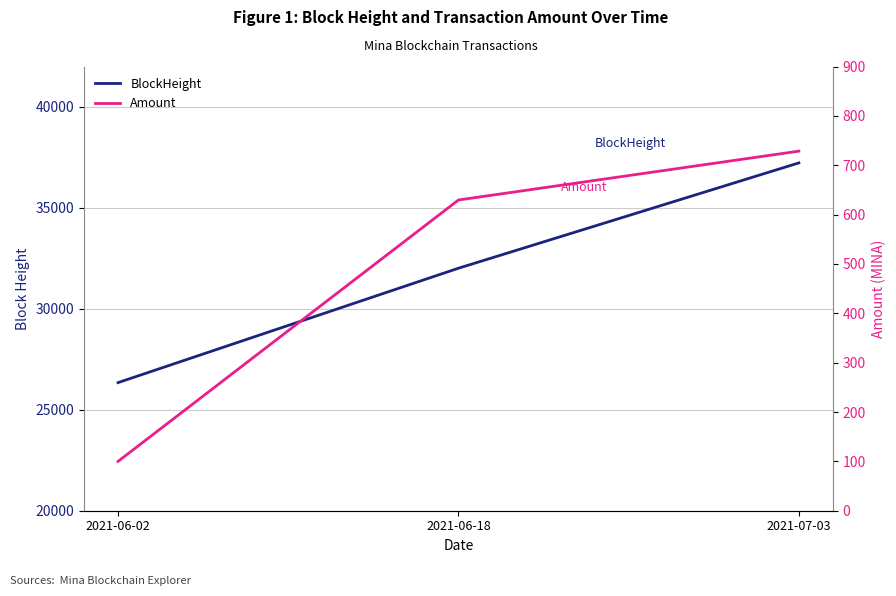

What is the difference between the BlockHeight values at 2021-07-03 and 2021-06-18?

5216.0